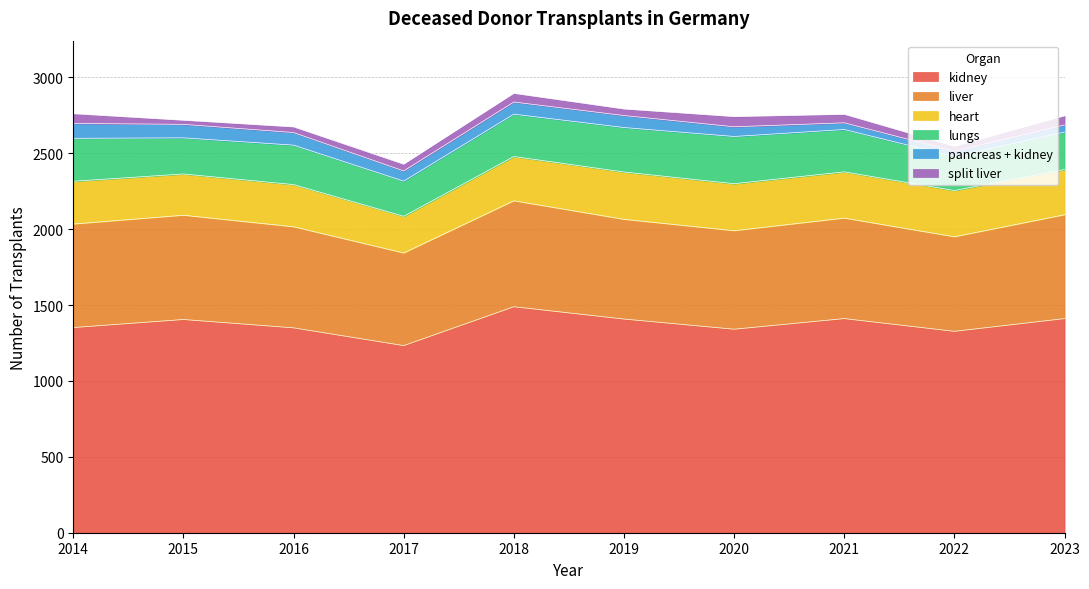

Is the value of kidney at 2016 greater than the value of heart at 2016?

Yes